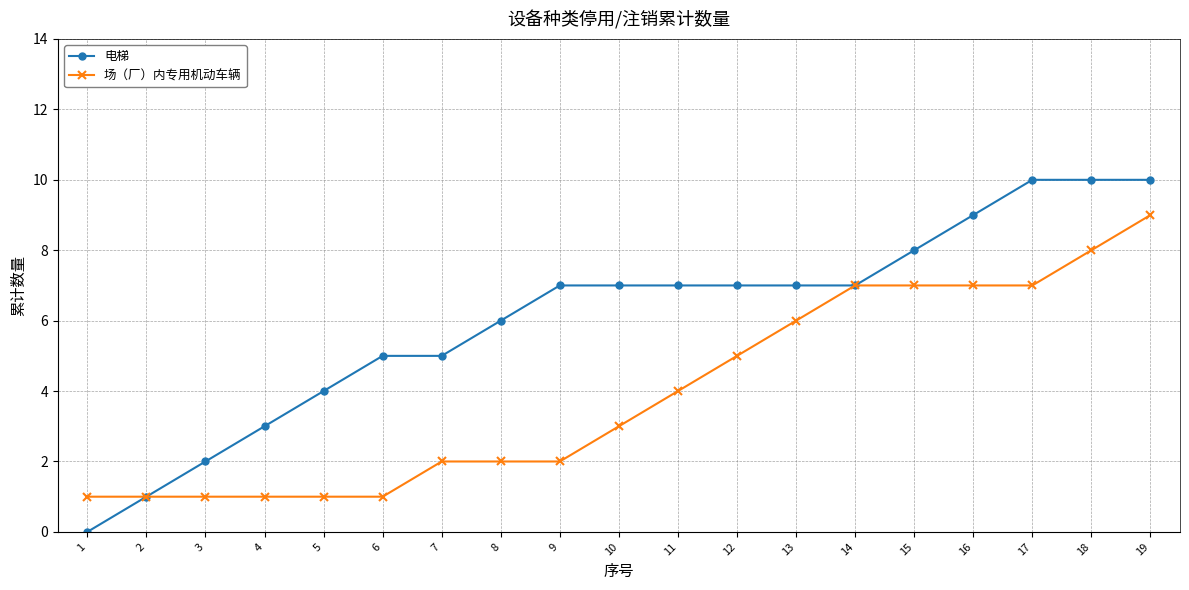

What is the sum of the 电梯 values at 12 and 8?

13